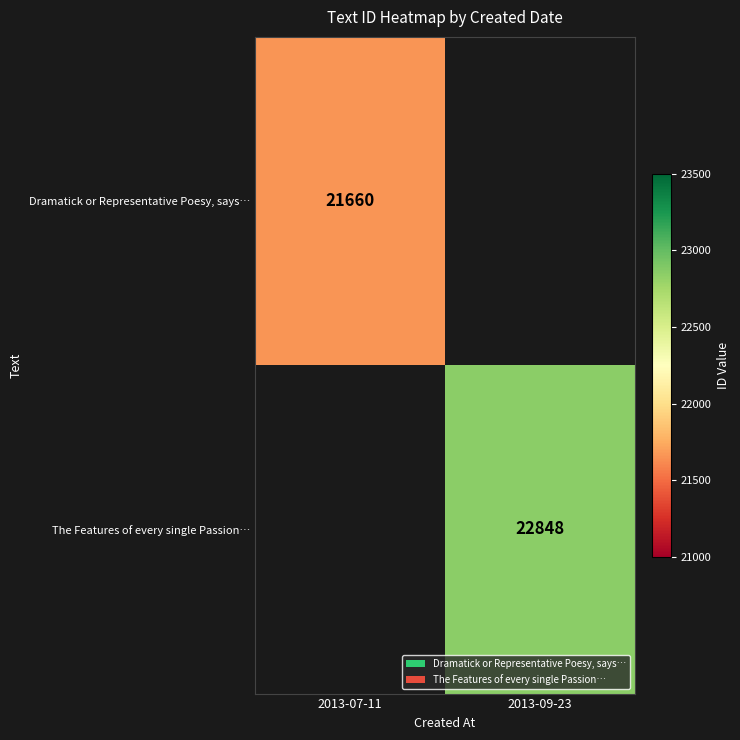

The value of The Features of every single Passion… at 2013-09-23 is 9823.8. True or false?

False